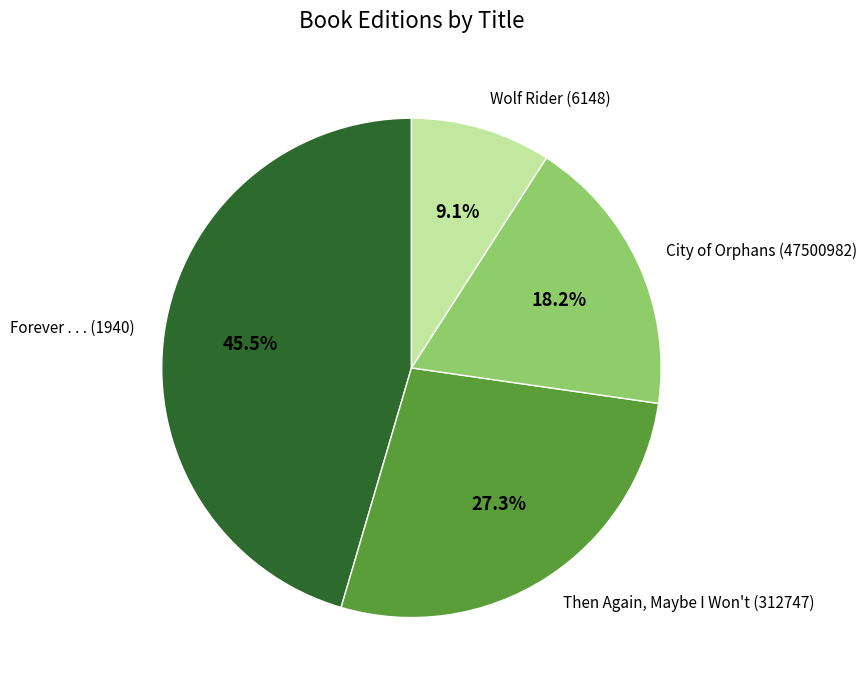

How many segments does this pie chart have?

4